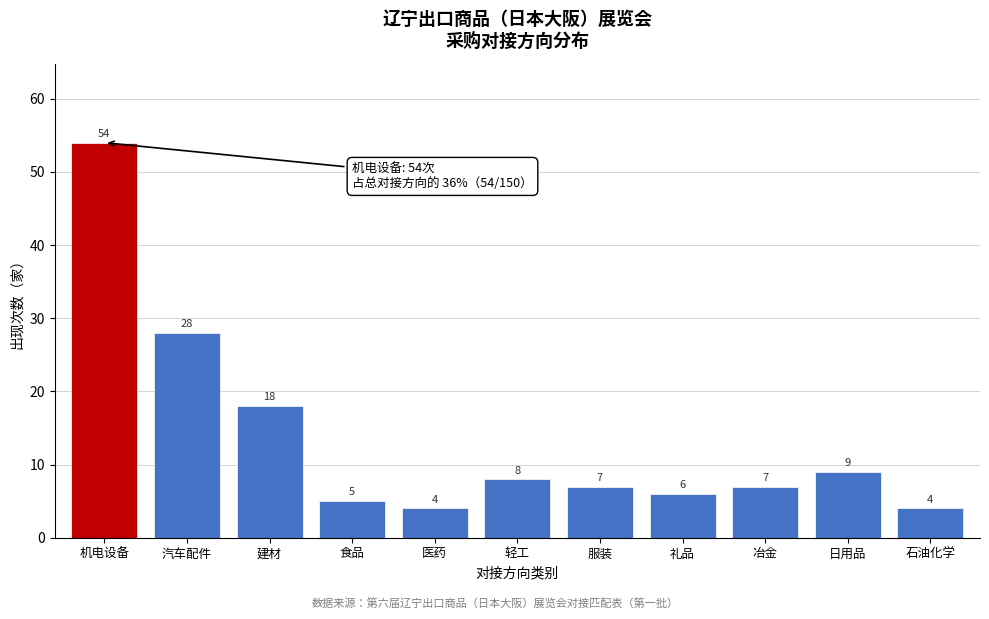

Reading left to right, list all the values displayed in this chart.

54	28	18	5	4	8	7	6	7	9	4